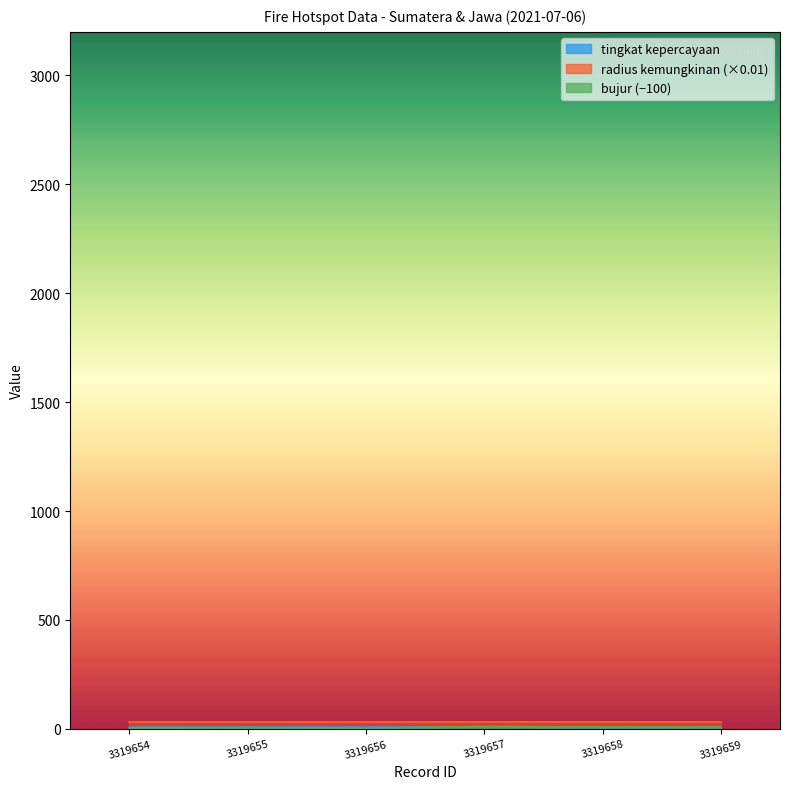

At which label is tingkat kepercayaan closest to 7?

3319654